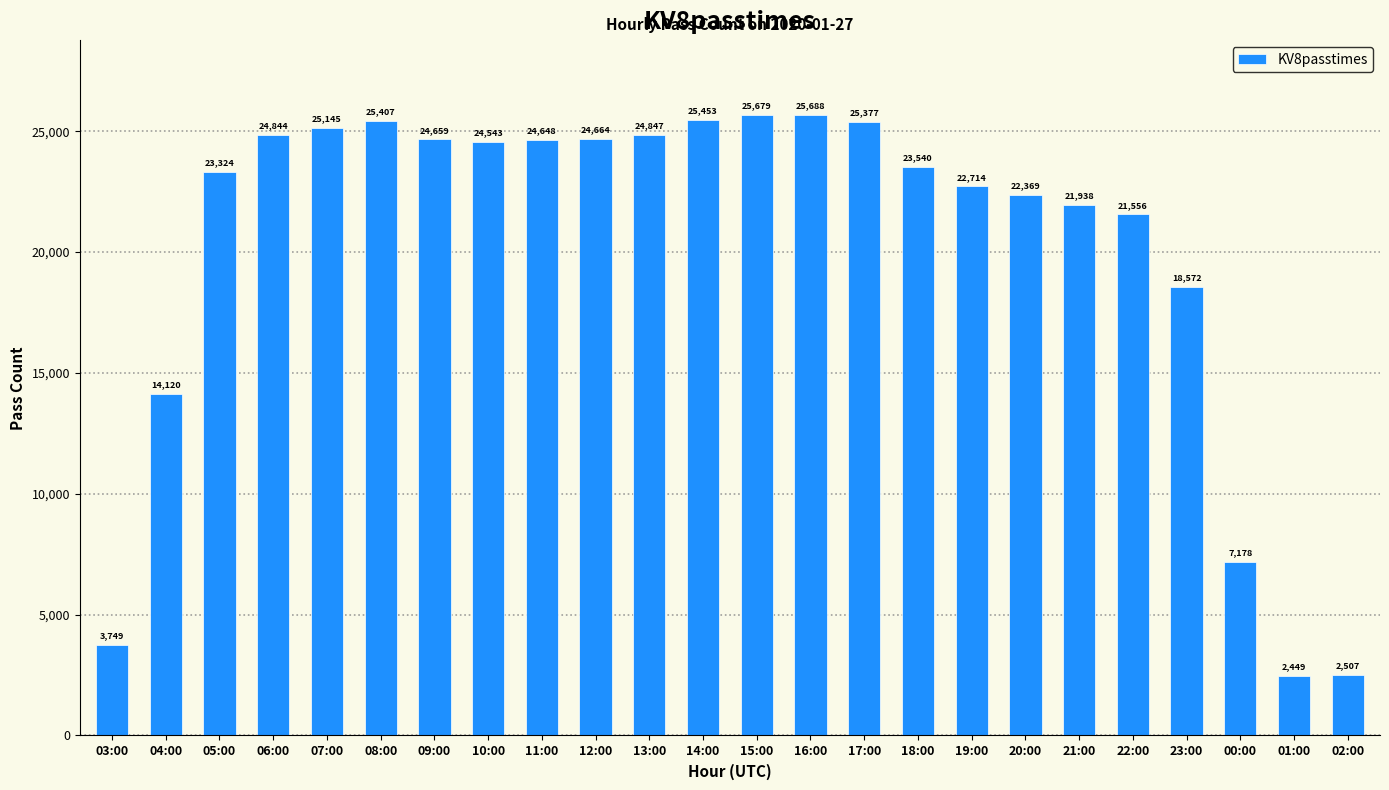

What is the sum of all values?

484970